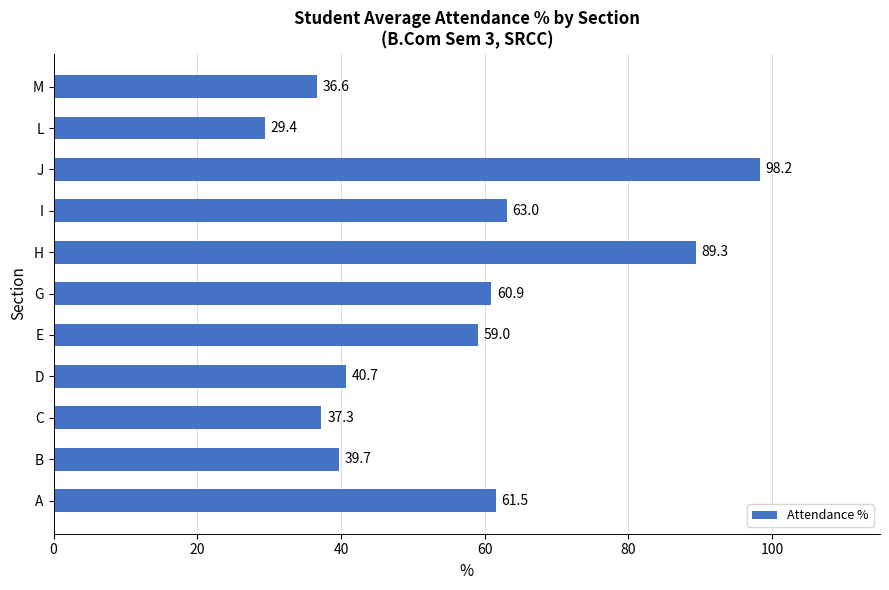

Is it true that the value at A is 61.5?

True